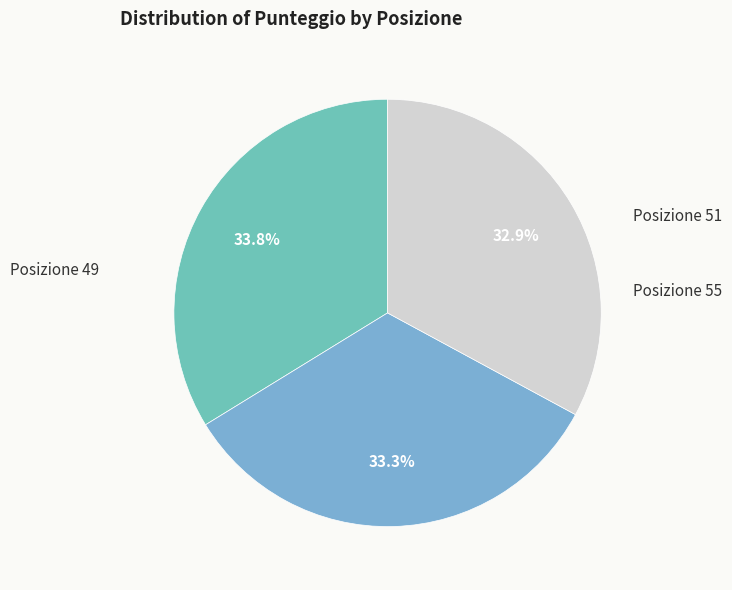

To the nearest percent, what percentage of the pie is Posizione 49?

34%